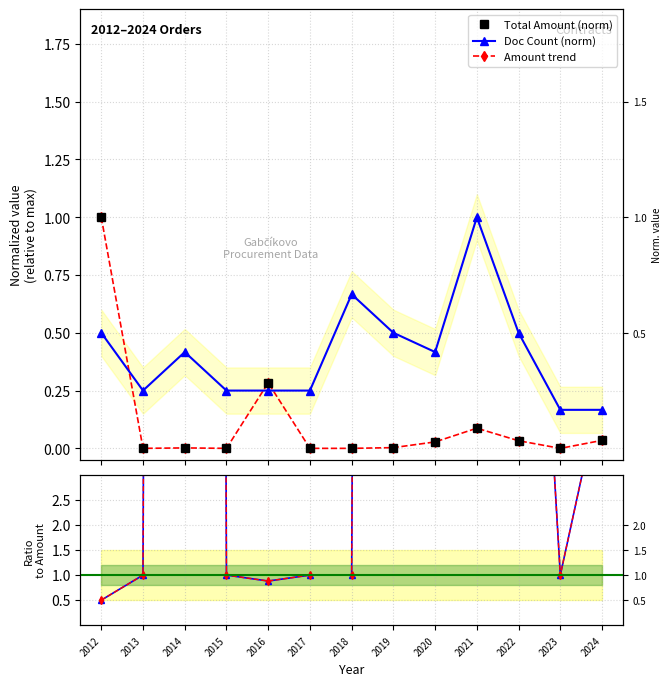

True or false: Amount trend has a value of 0.0 at 2022.

False